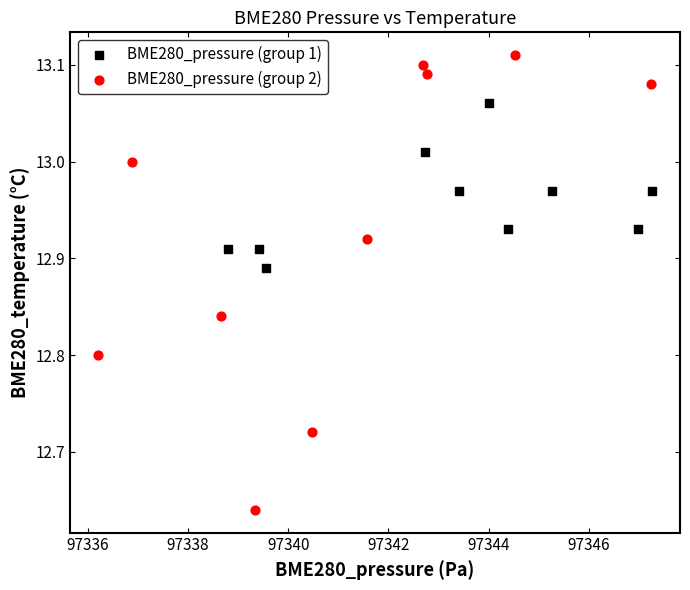

Which series reaches the minimum Y coordinate?

BME280_pressure (group 2)